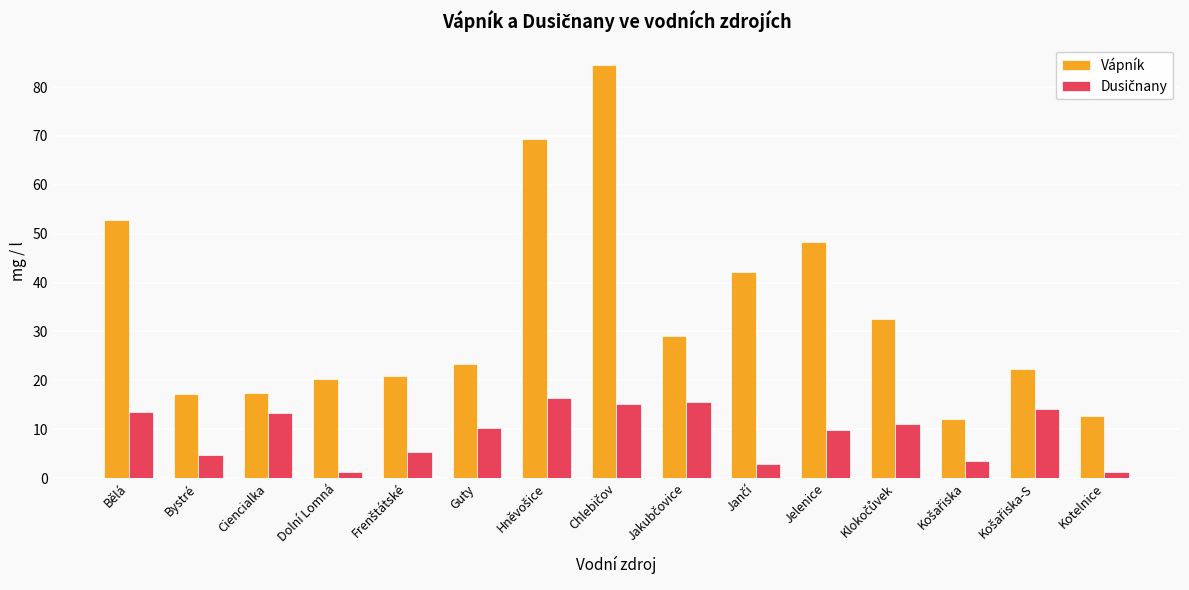

What is the sum of the Vápník values at Jelenice and Bělá?

101.2